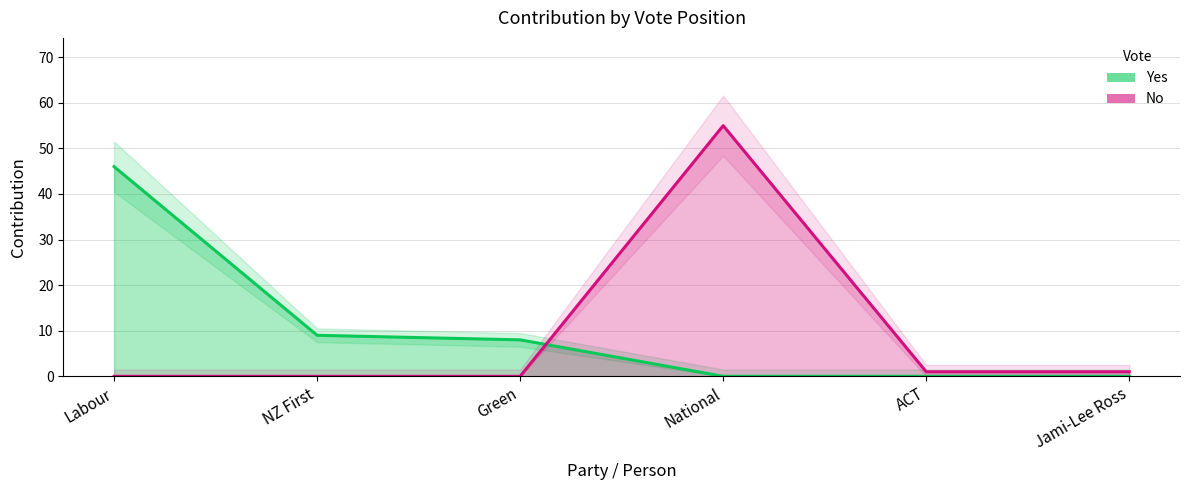

List the labels in order of No value, largest first.

National, ACT, Jami-Lee Ross, Labour, NZ First, Green